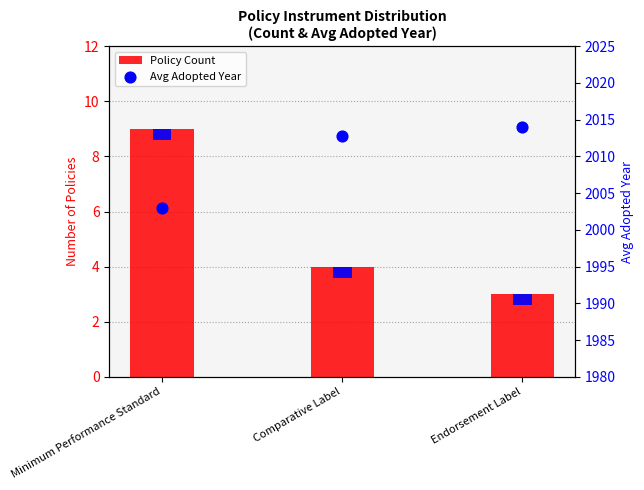

Which series has the largest total across all categories?

Avg Adopted Year